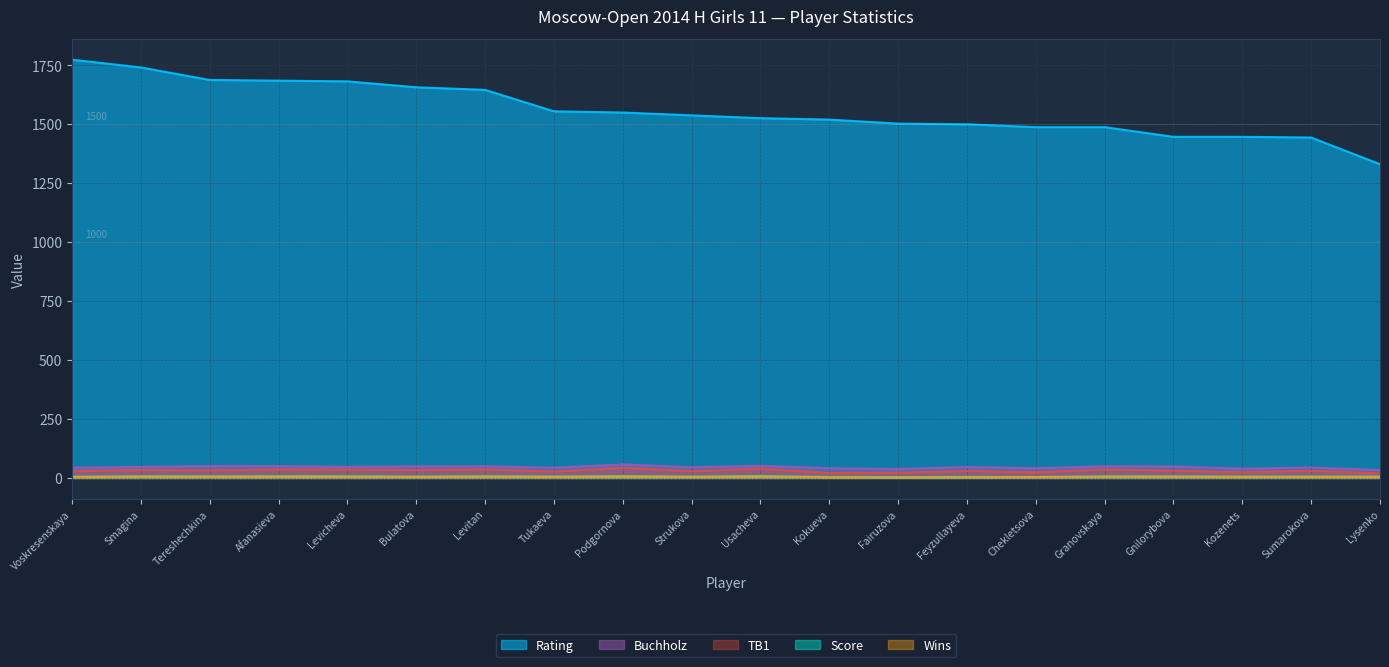

Between Levicheva and Usacheva, which series saw the biggest shift?

Rating